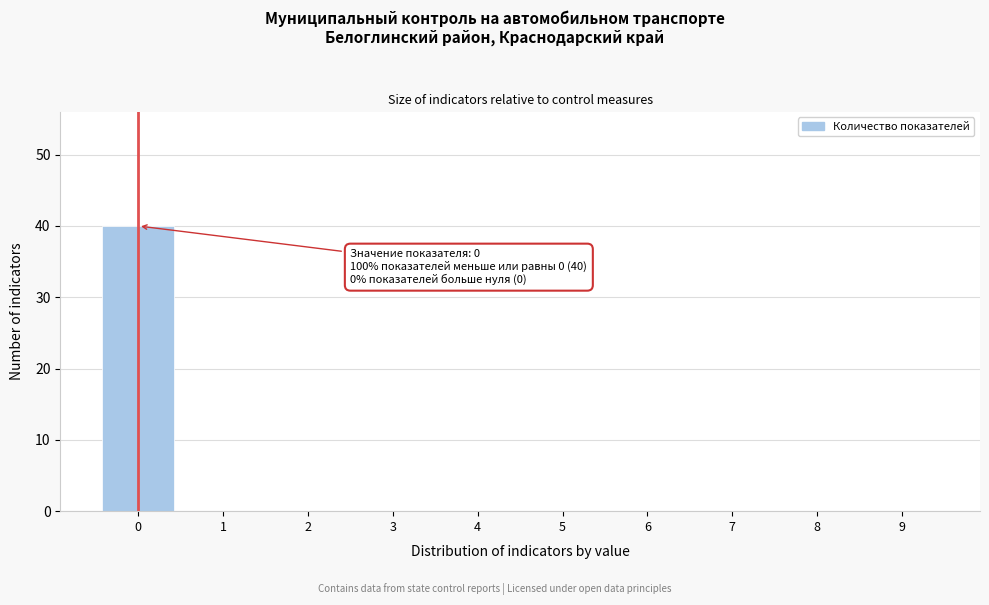

Reading left to right, extract all data points from this chart.

0=40	1=0	2=0	3=0	4=0	5=0	6=0	7=0	8=0	9=0